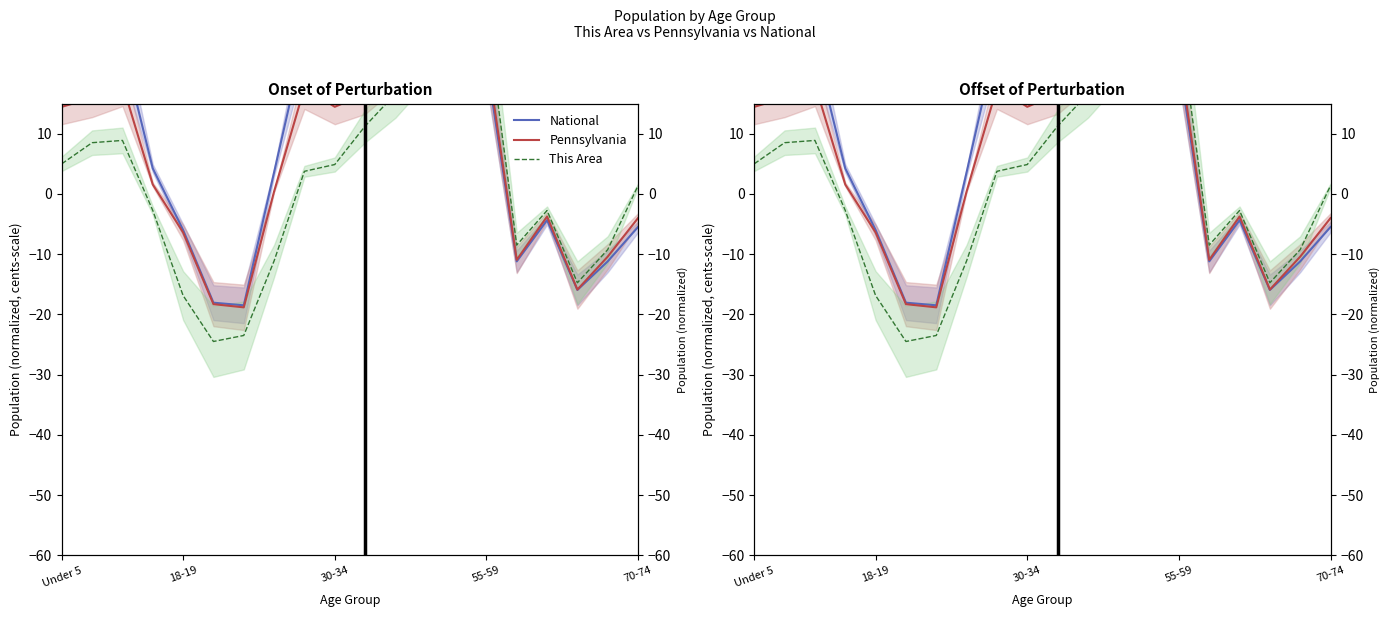

What position from the right is 12?

8